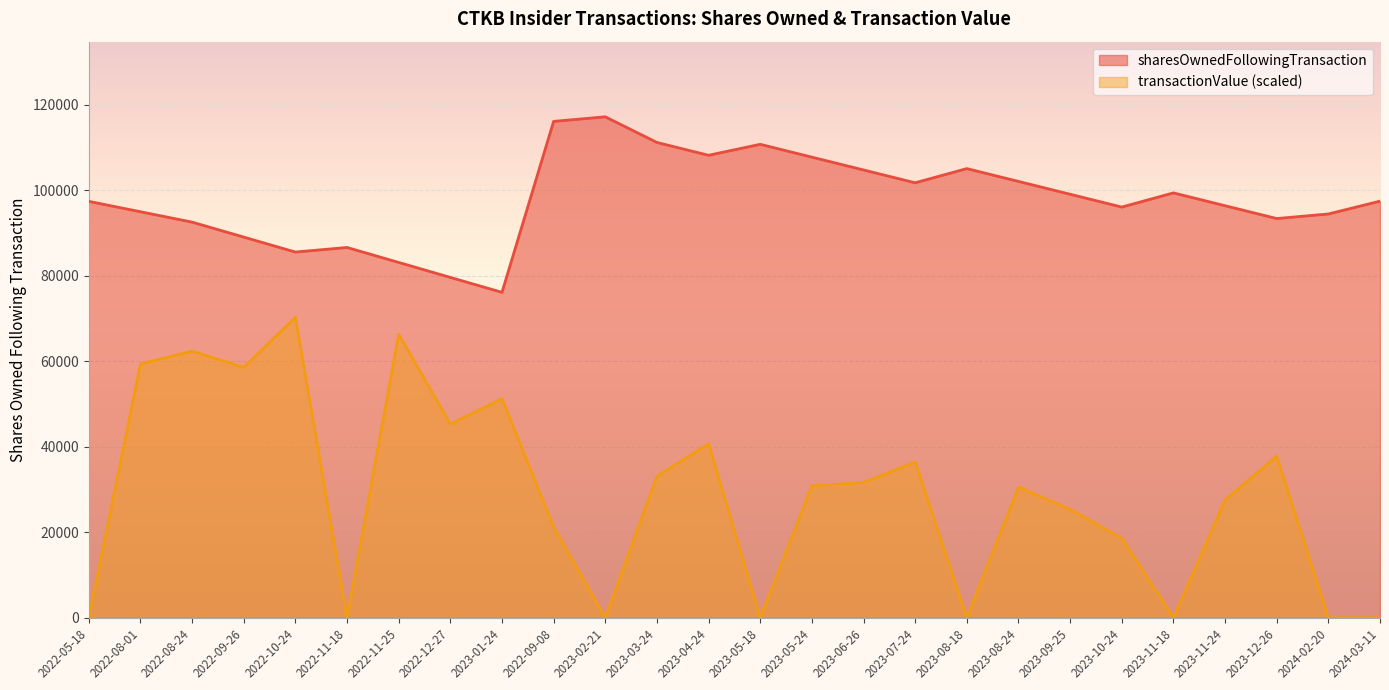

In sharesOwnedFollowingTransaction, how many points are higher than both neighbors (excluding endpoints)?

5